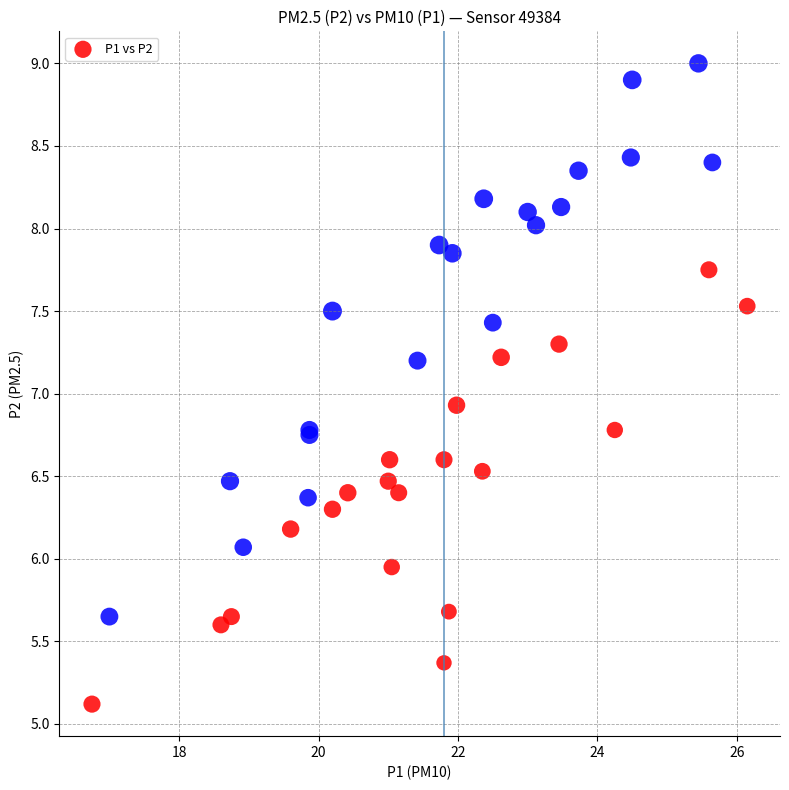

What Y value in the scatter plot is closest to 7?

6.9